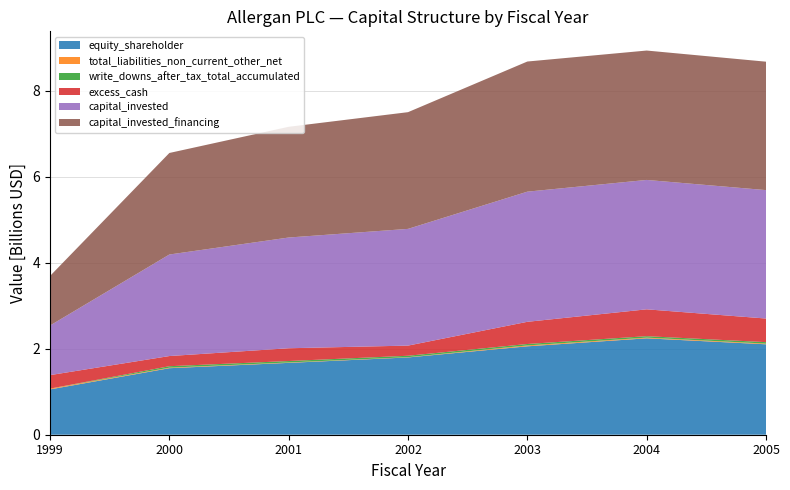

Reading left to right, extract all data points from this chart.

equity_shareholder: 1999=1054552000.0	2000=1547969000.0	2001=1672050000.0	2002=1798284000.0	2003=2057346000.0	2004=2243149000.0	2005=2104241000.0
total_liabilities_non_current_other_net: 1999=18449000.0	2000=12249000.0	2001=9311000.0	2002=5948000.0	2003=20408000.0	2004=16293000.0	2005=16395000.0
write_downs_after_tax_total_accumulated: 1999=0.0	2000=34081130.0	2001=33456000.0	2002=33456000.0	2003=33456000.0	2004=33456000.0	2005=33456000.0
excess_cash: 1999=314032360.0	2000=236403520.0	2001=297462200.0	2002=236292100.0	2003=516321900.0	2004=625215450.0	2005=549810850.0
capital_invested: 1999=1153742353.7	2000=2362760014.0	2001=2576656543.7	2002=2715988129.5	2003=3028461630.5	2004=3010923538.6	2005=2988405110.0
capital_invested_financing: 1999=1153742353.7	2000=2362760014.0	2001=2576656543.7	2002=2715988129.5	2003=3028461630.5	2004=3010923538.6	2005=2988405110.0